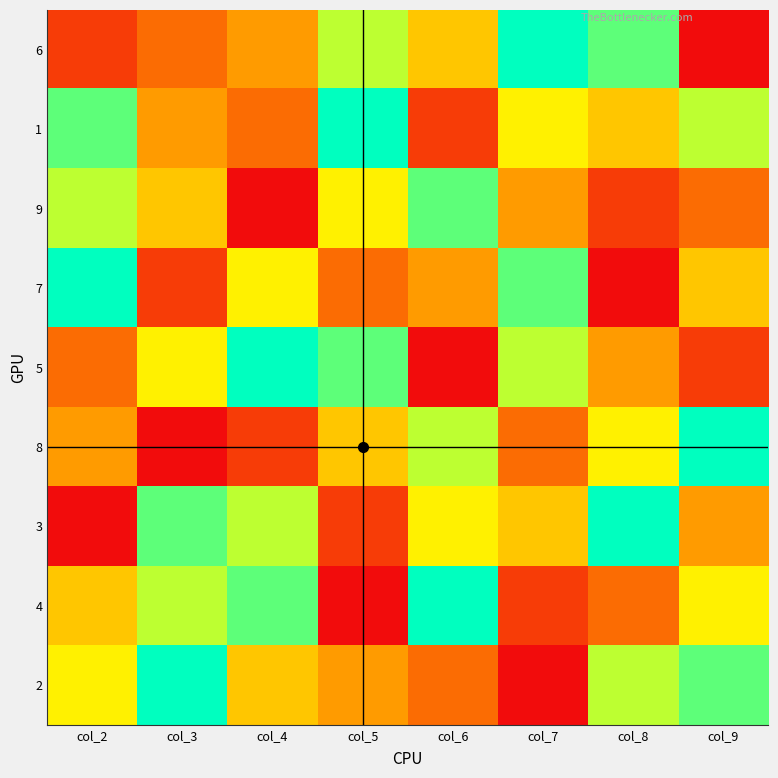

What is the total value across all series at col_3?

45